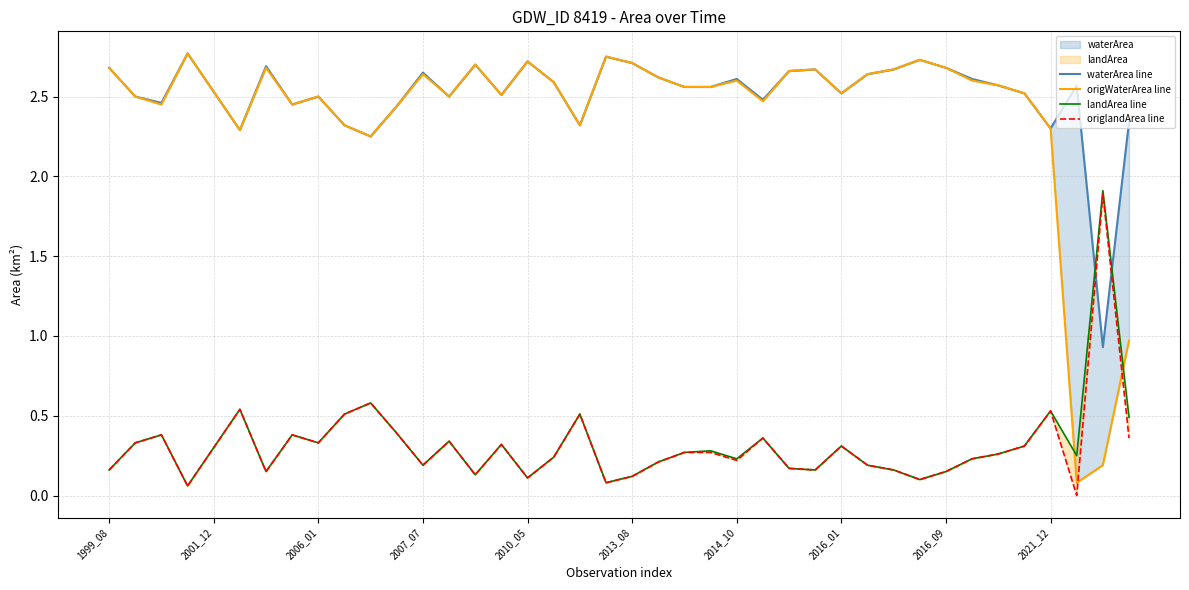

At which category is the sum across all series the highest?

1999_08